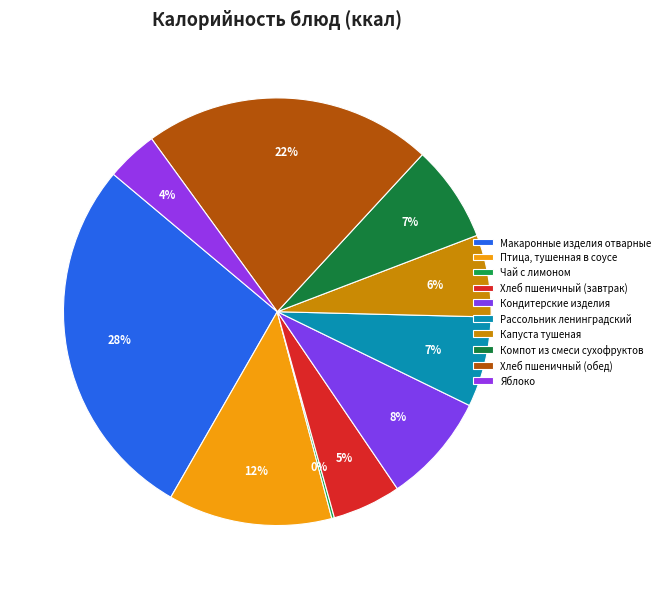

True or false: Рассольник ленинградский accounts for 1% of the total.

False